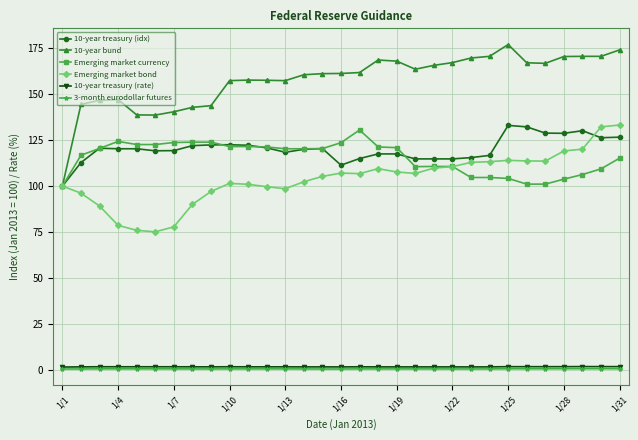

True or false: Emerging market currency and 3-month eurodollar futures intersect in this chart.

False